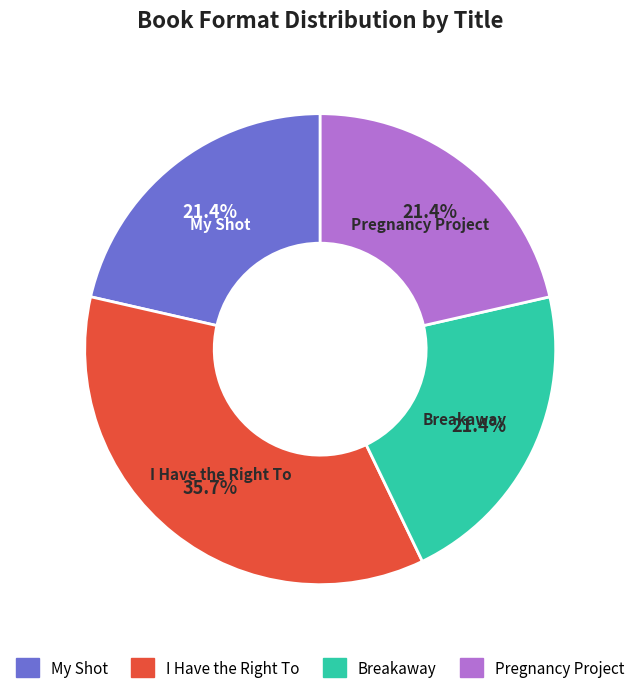

Is My Shot the majority of the pie?

No